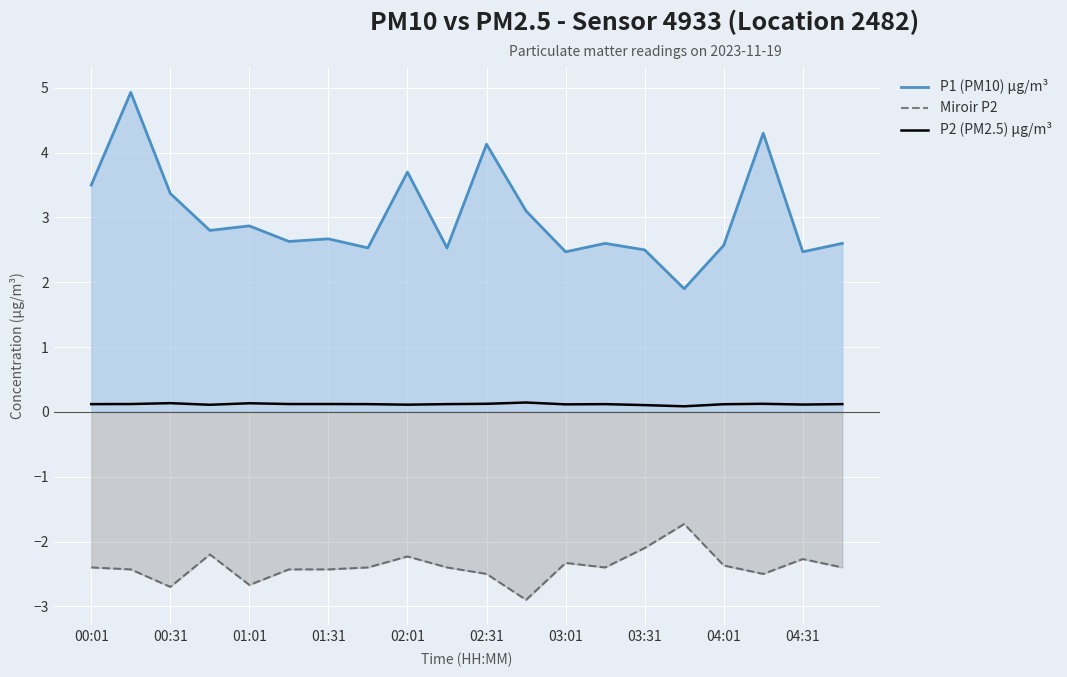

Count the P2 (PM2.5) µg/m³ values in the range 0 to 1.

20